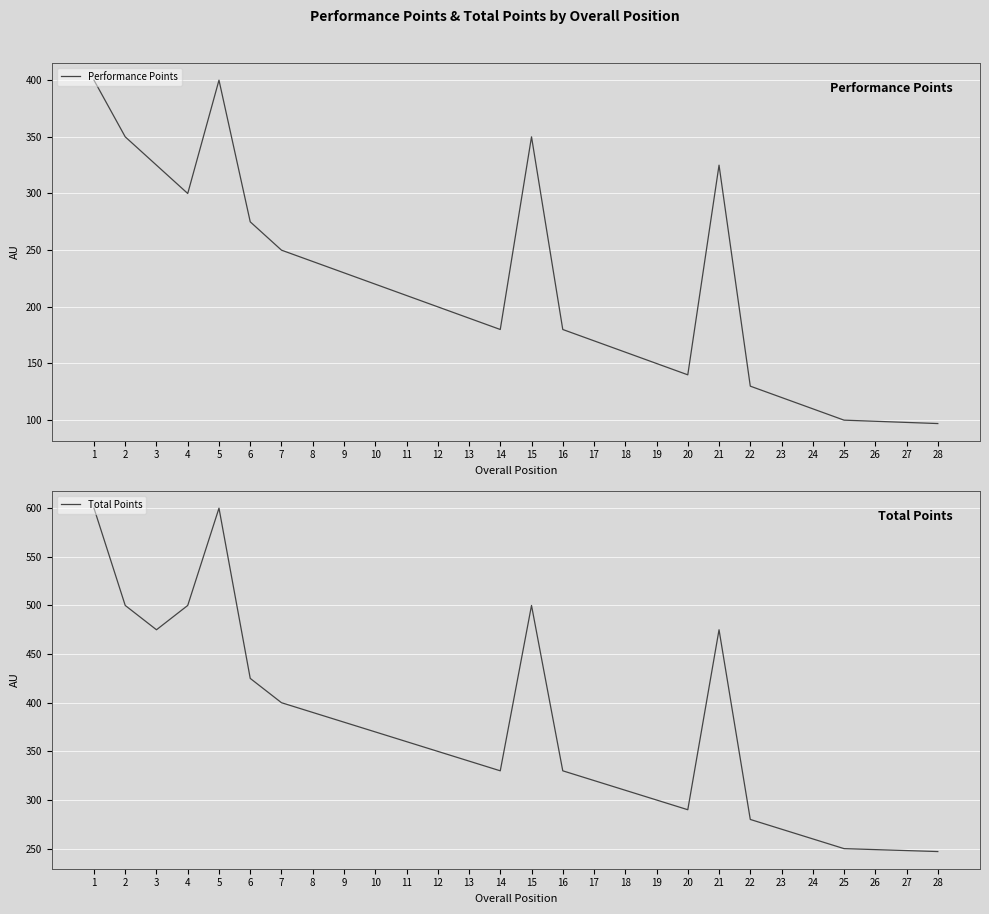

What is the value of the Total Points point at the 6th from the left?

425